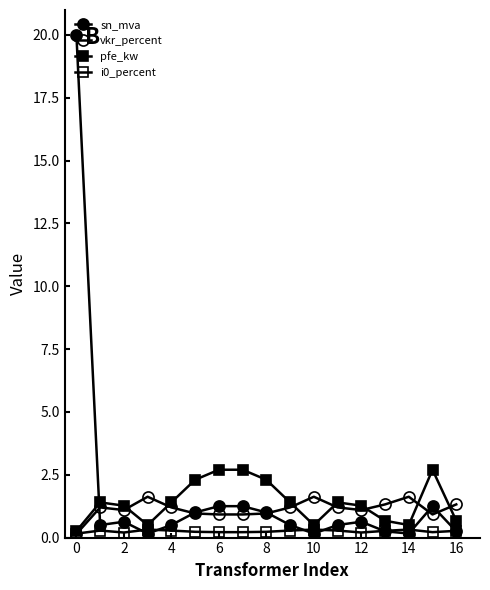

How many interior local peaks does the sn_mva series have?

3